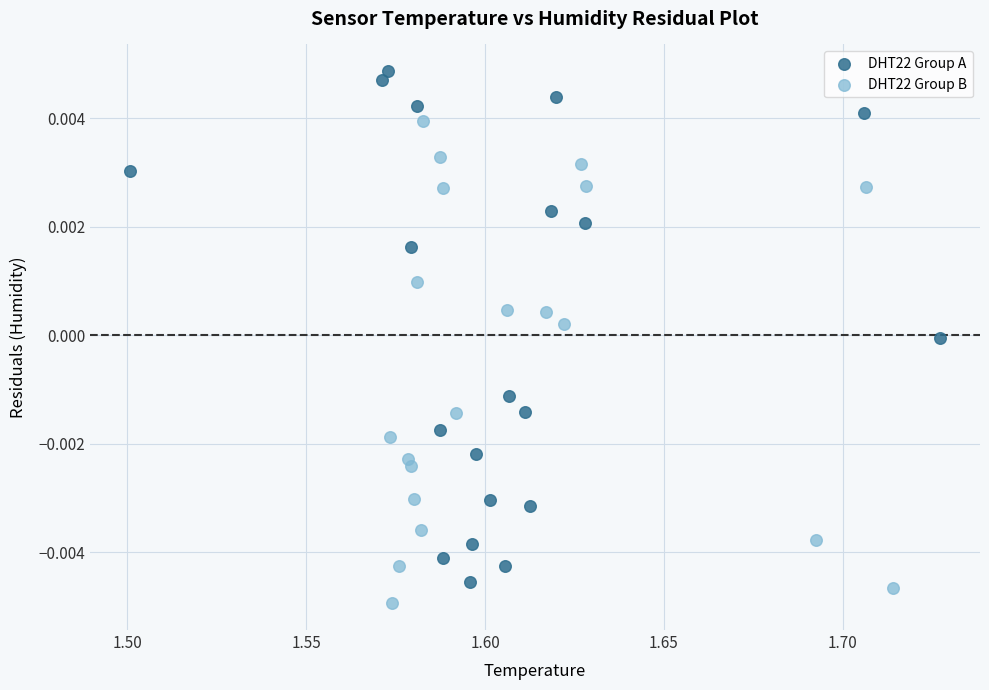

Which series reaches the minimum Y coordinate?

DHT22 Group B